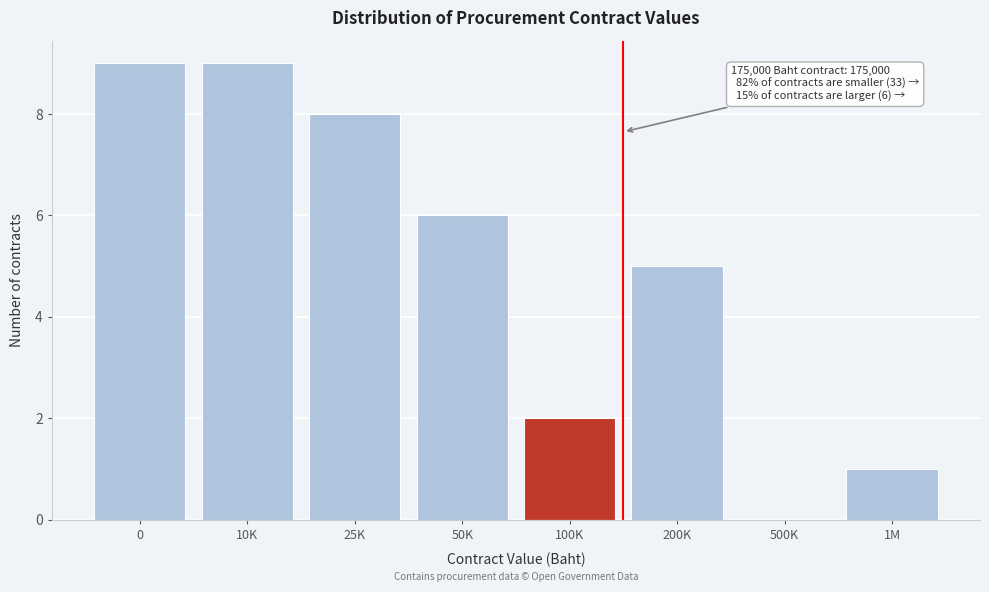

Reading left to right, extract all data points from this chart.

0=9	10K=9	25K=8	50K=6	100K=2	200K=5	500K=0	1M=1